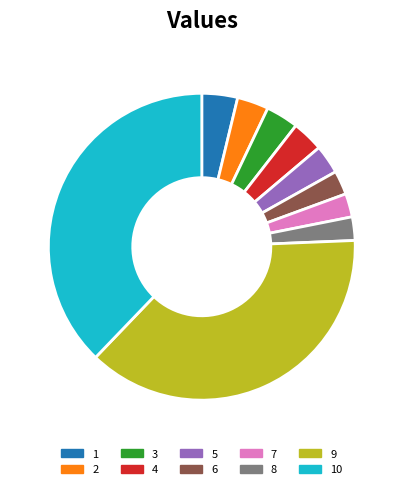

Combined, do 4 and 5 account for over 50%?

No